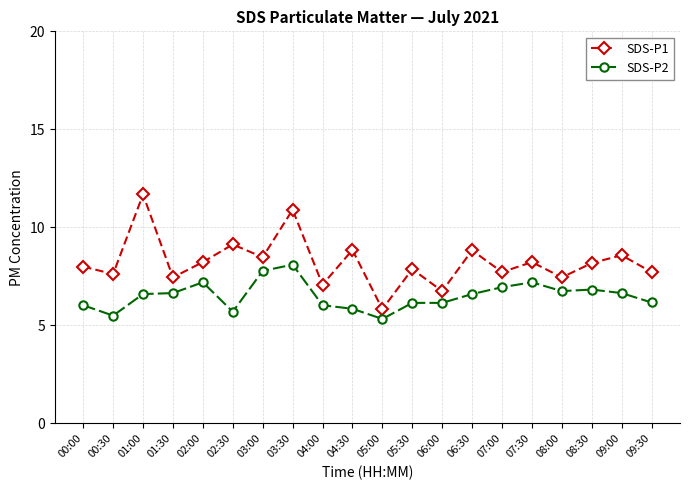

What are all the series names shown in the legend?

SDS-P1, SDS-P2